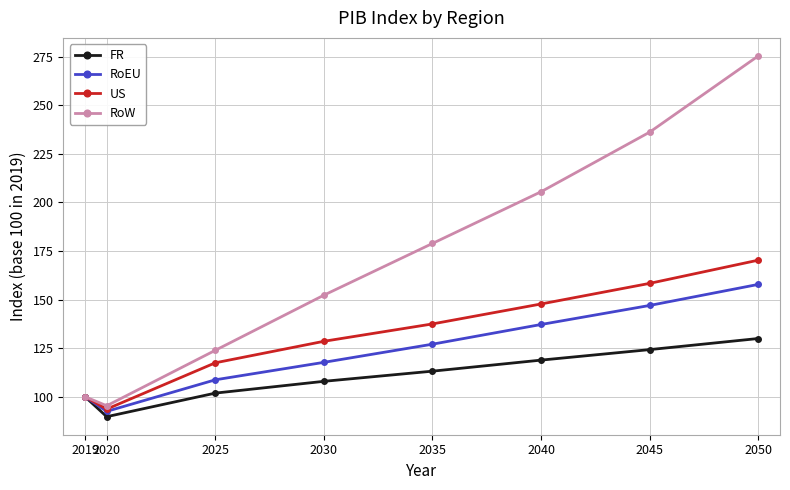

At how many categories does at least one series exceed 103?

6